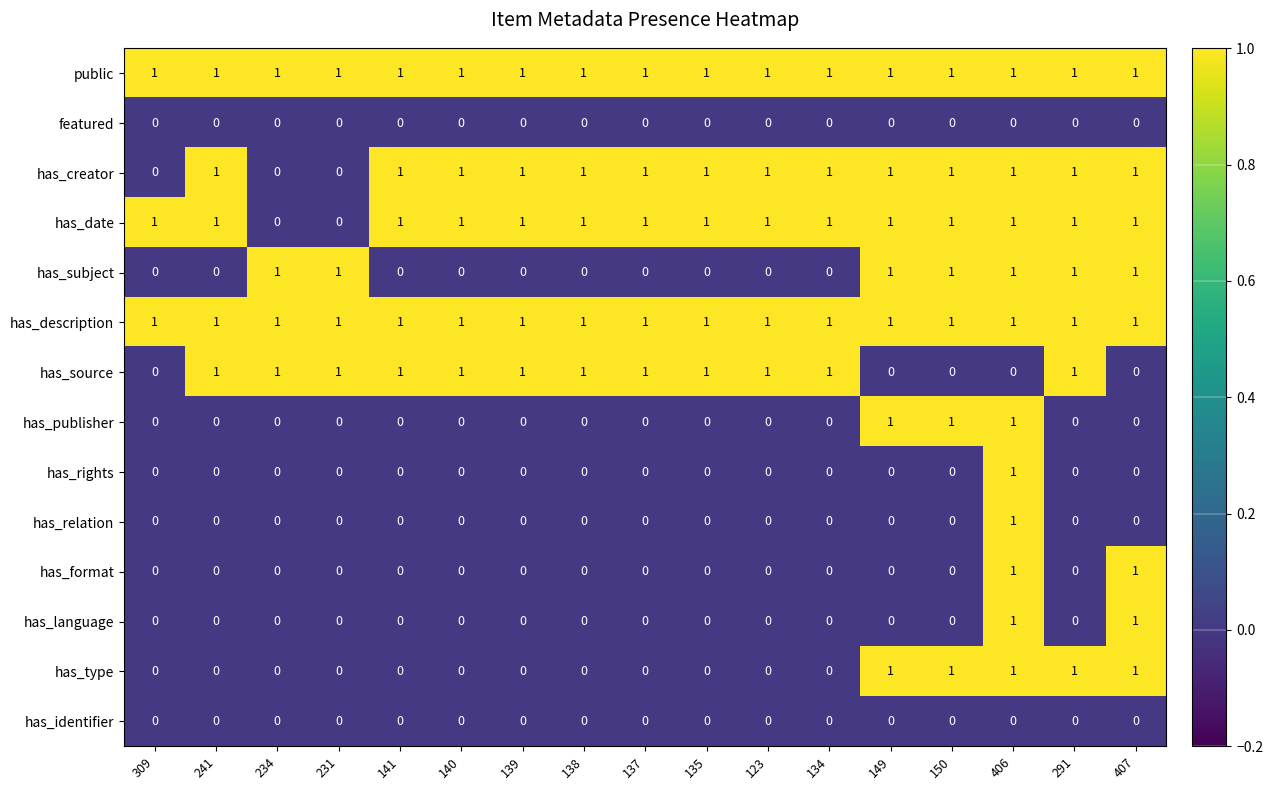

What is the sum of all has_publisher values?

3